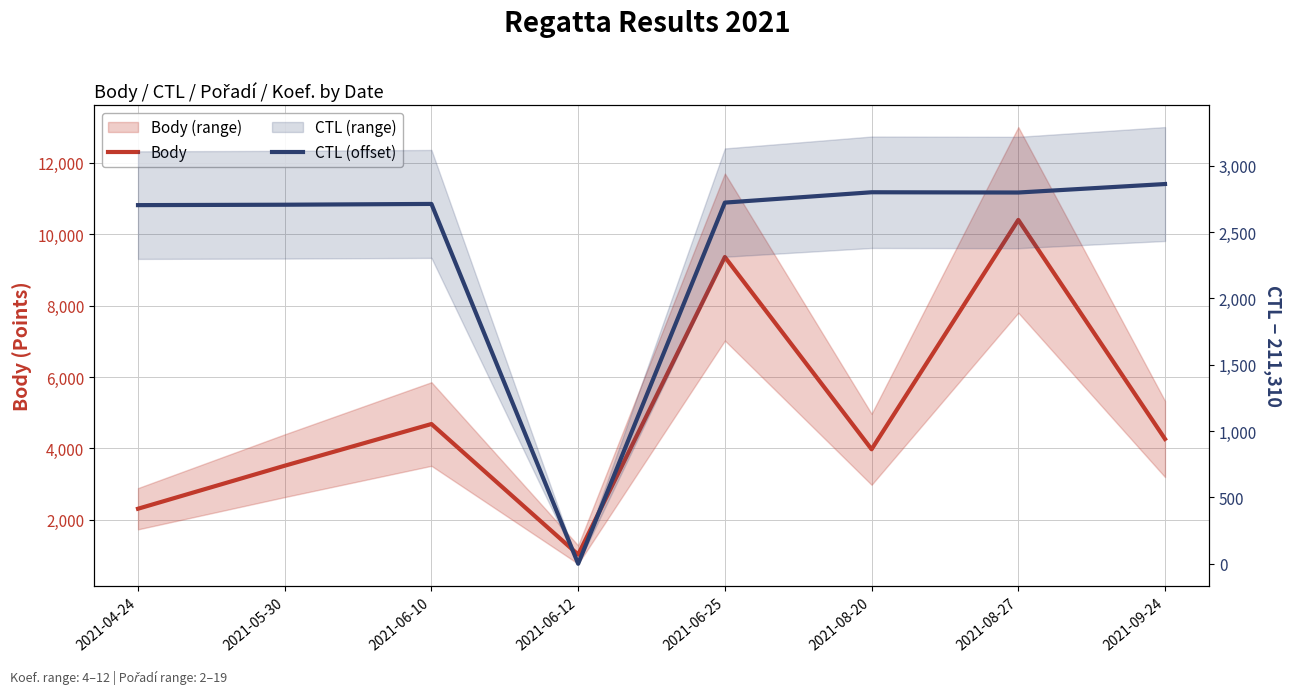

Rank the series by their maximum value, from highest to lowest.

Body, CTL (offset)